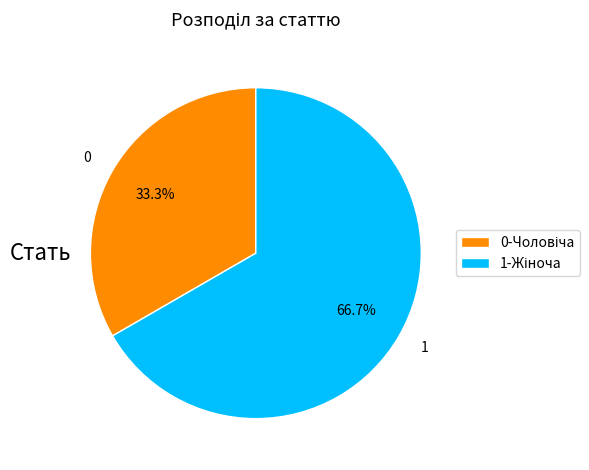

Is there any slice that represents more than half of the pie?

Yes